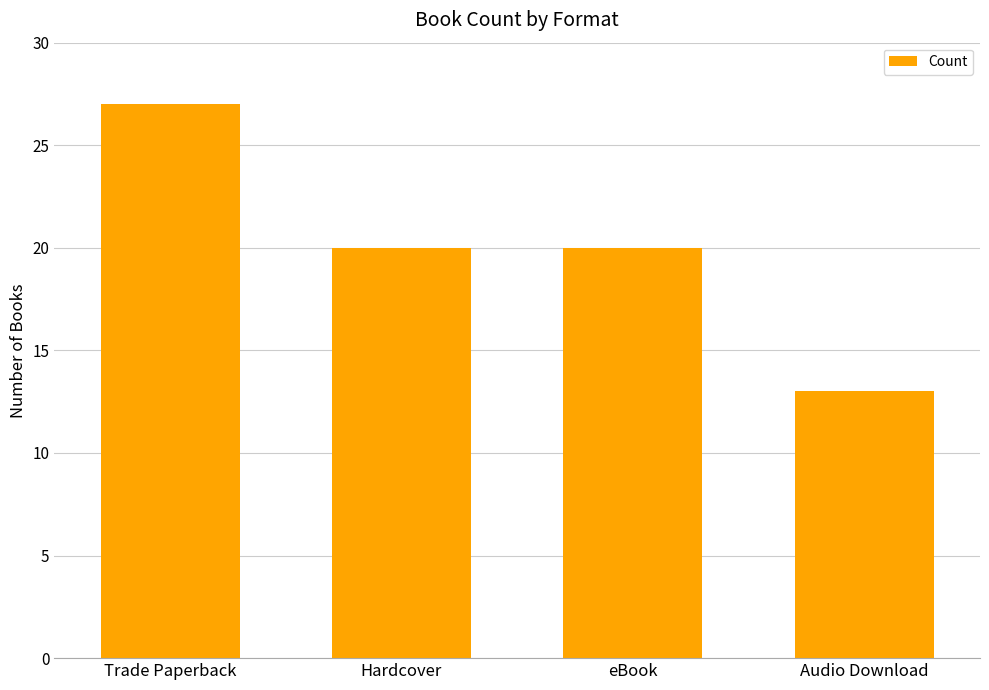

What is the smallest value displayed?

13